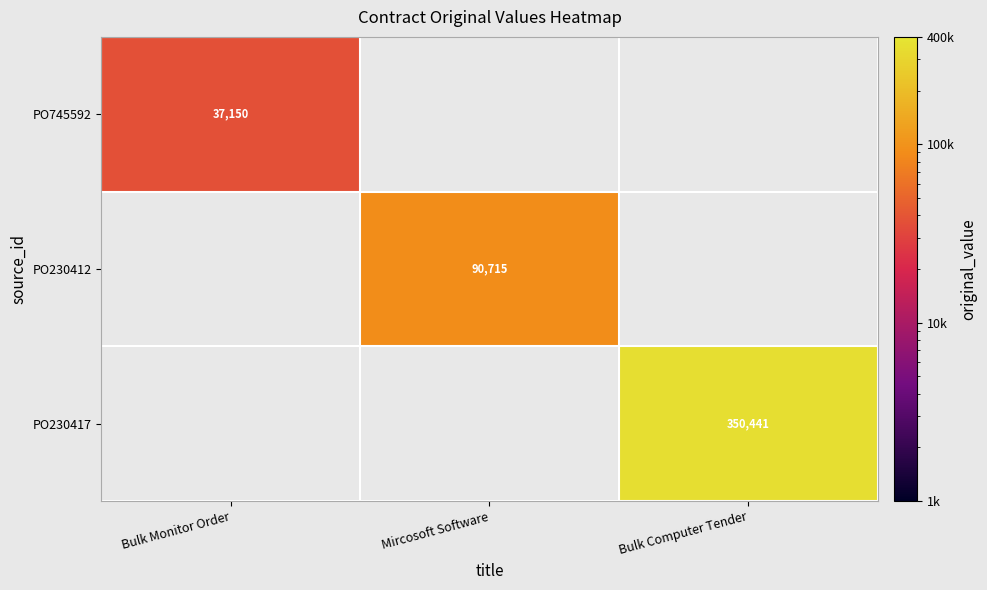

The PO230417 series shows 350441 at Bulk Computer Tender. True or false?

True